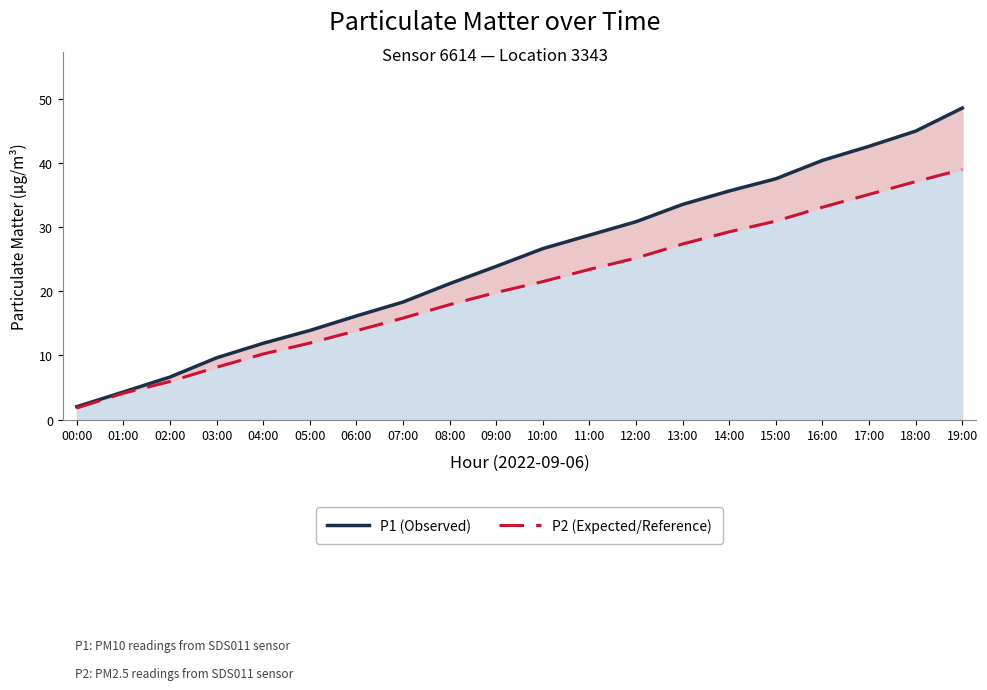

What is the total value across all series at 02:00?

12.6